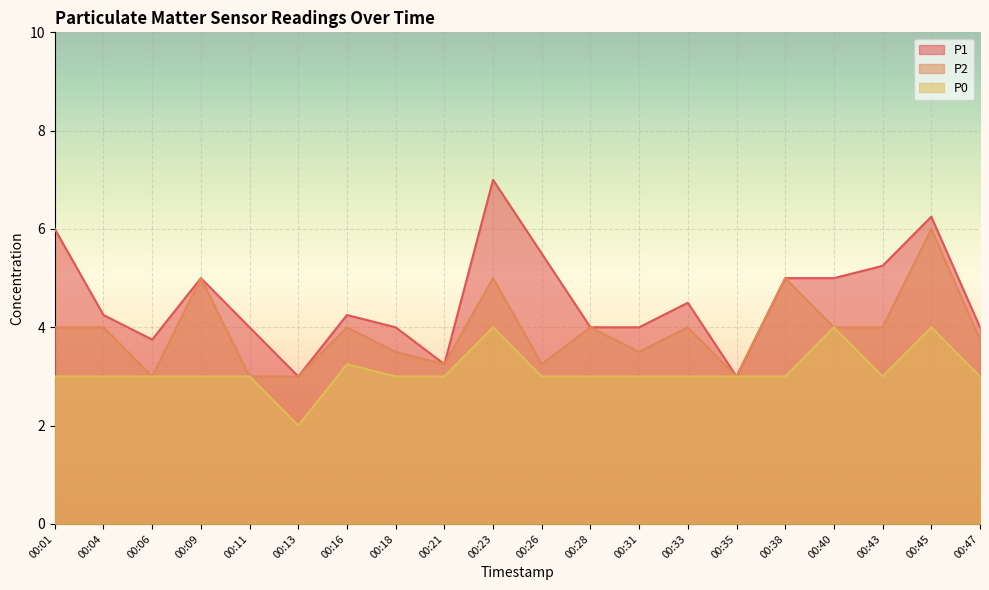

Reading right to left, transcribe all the data shown in this chart.

P1: 4.0	6.2	5.2	5.0	5.0	3.0	4.5	4.0	4.0	5.5	7.0	3.2	4.0	4.2	3.0	4.0	5.0	3.8	4.2	6.0
P2: 3.8	6.0	4.0	4.0	5.0	3.0	4.0	3.5	4.0	3.2	5.0	3.2	3.5	4.0	3.0	3.0	5.0	3.0	4.0	4.0
P0: 3.0	4.0	3.0	4.0	3.0	3.0	3.0	3.0	3.0	3.0	4.0	3.0	3.0	3.2	2.0	3.0	3.0	3.0	3.0	3.0